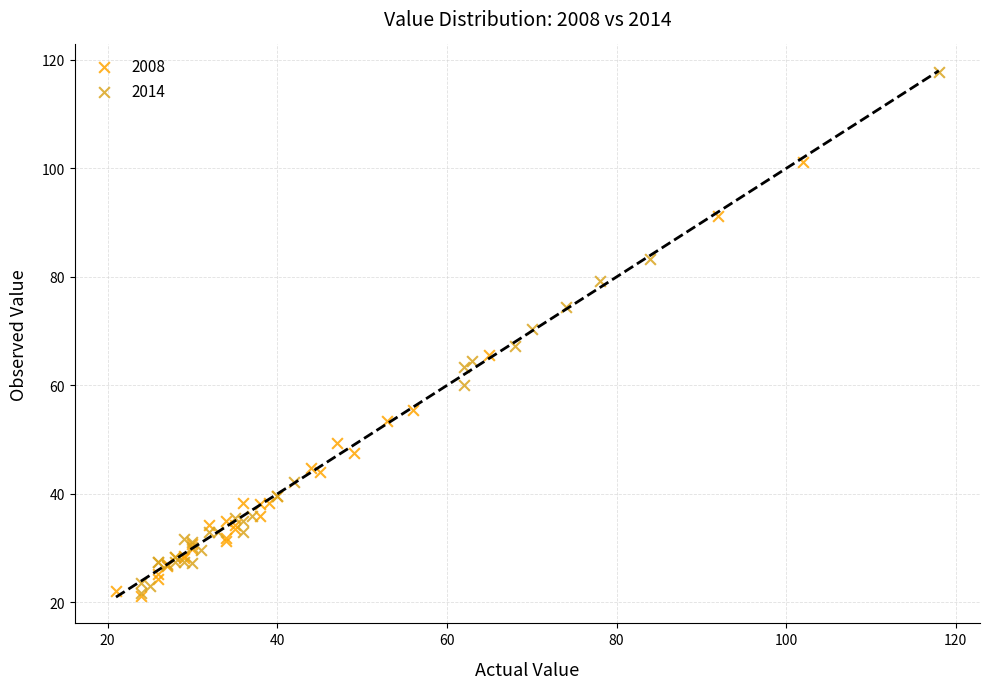

Which series reaches the maximum Y coordinate?

2014